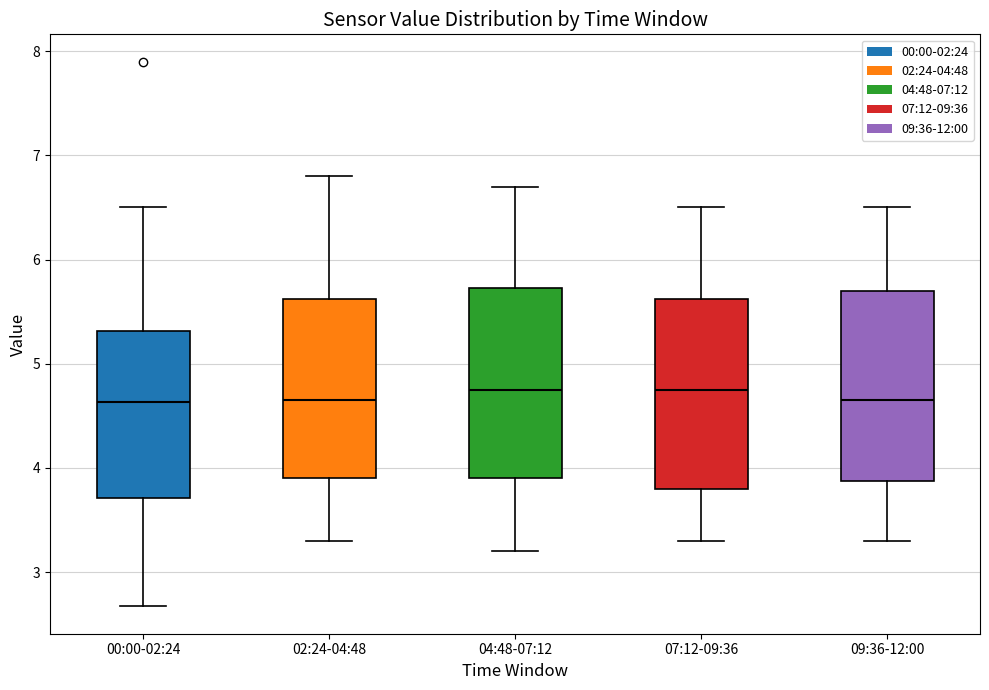

Where does the lower whisker of the box for 09:36-12:00 end on the y-axis? The values are not printed on the chart, so give them approximately, as read against the axis.

3.3